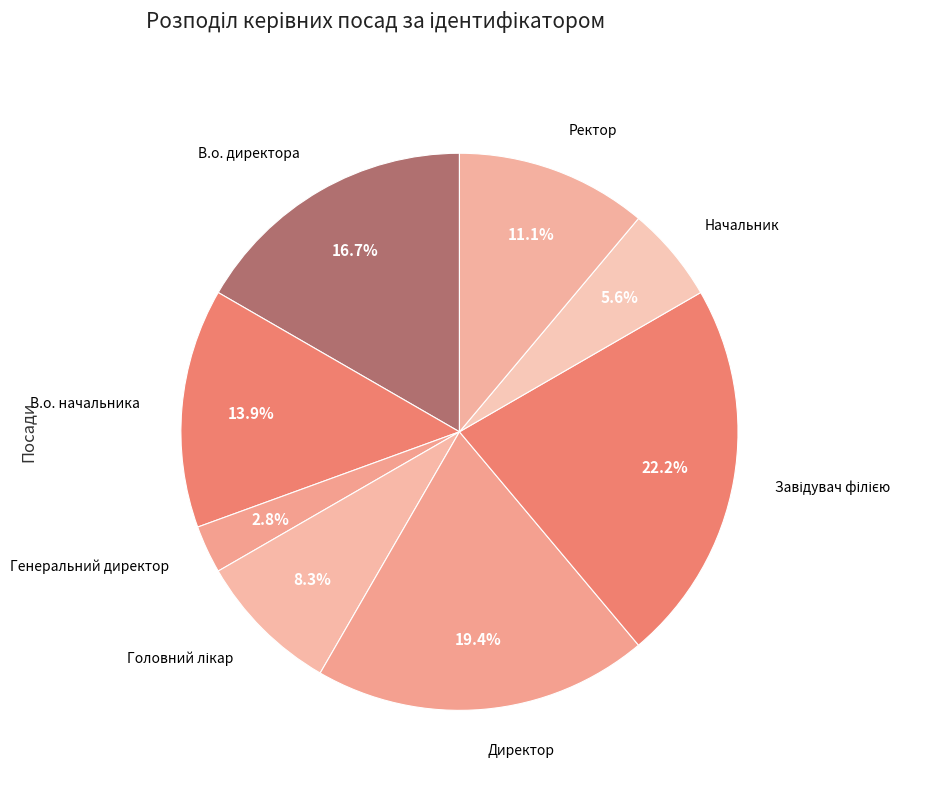

Count the number of slices in the pie.

8